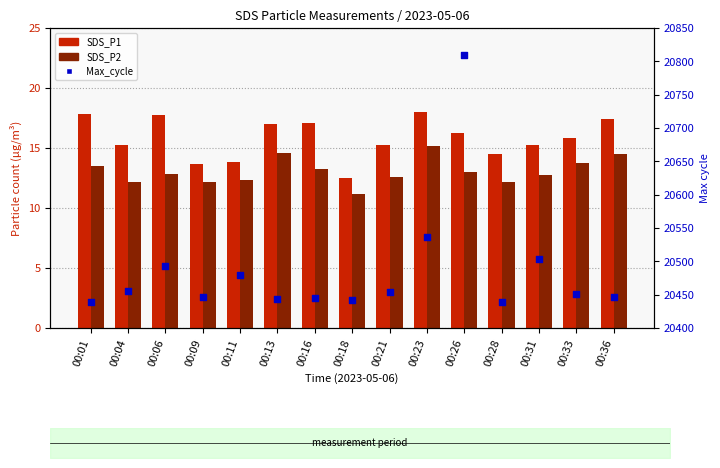

Which series has the largest total across all categories?

Max_cycle